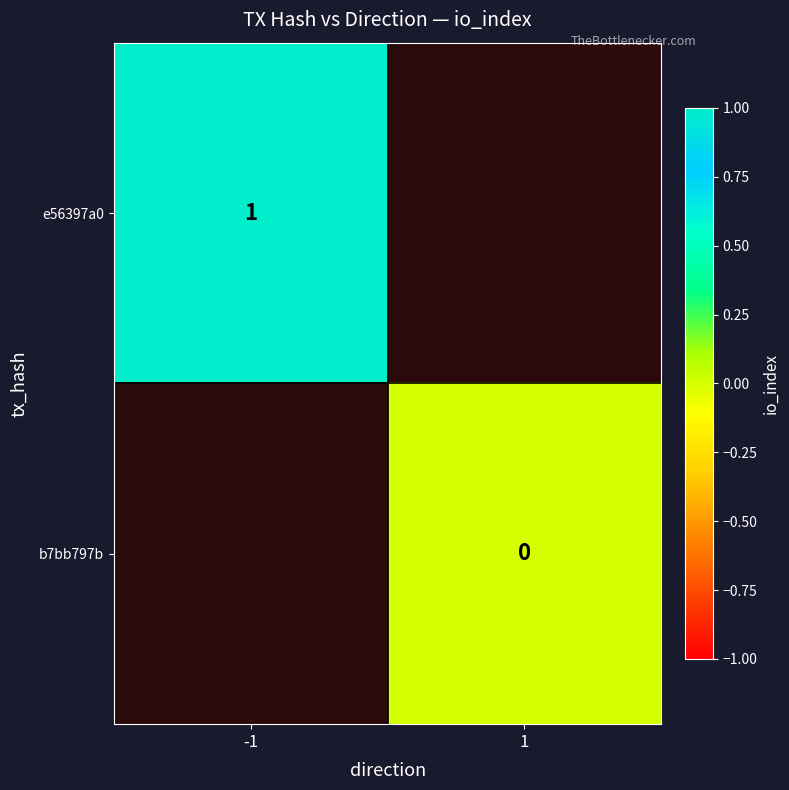

True or false: e56397a0 has a value of 1 at -1.

True